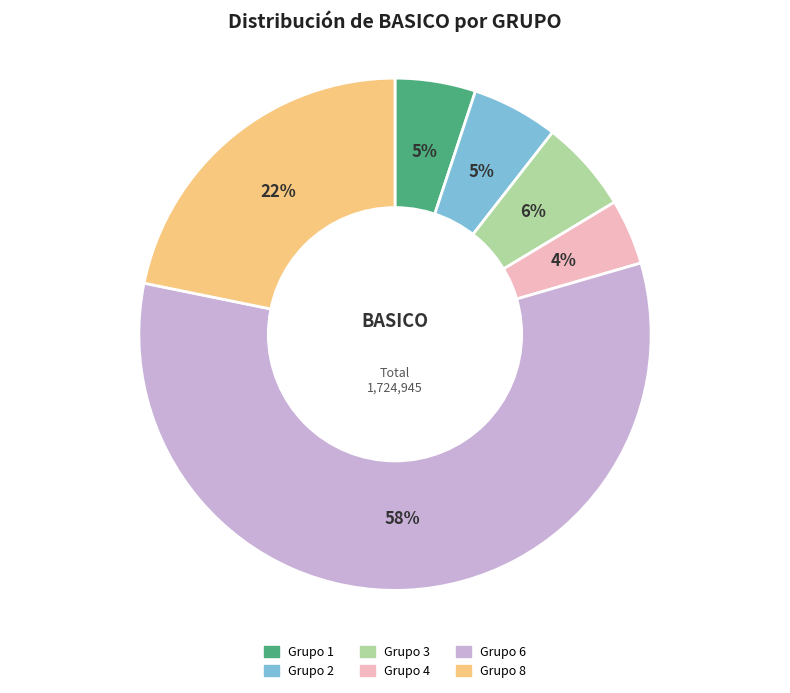

Does any single category account for the majority?

Yes